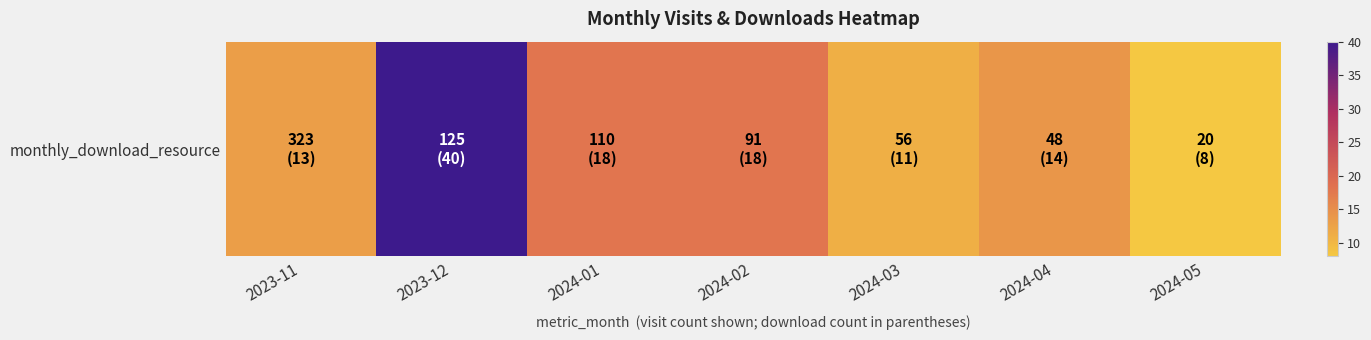

Where is the data nearest to the value 24?

2024-01